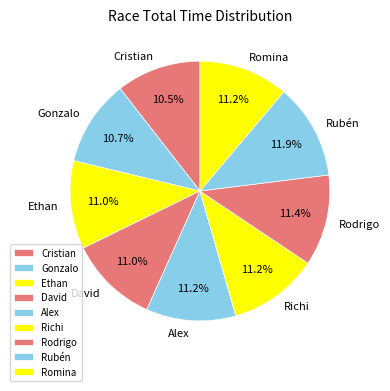

How many slices are in this pie chart?

9